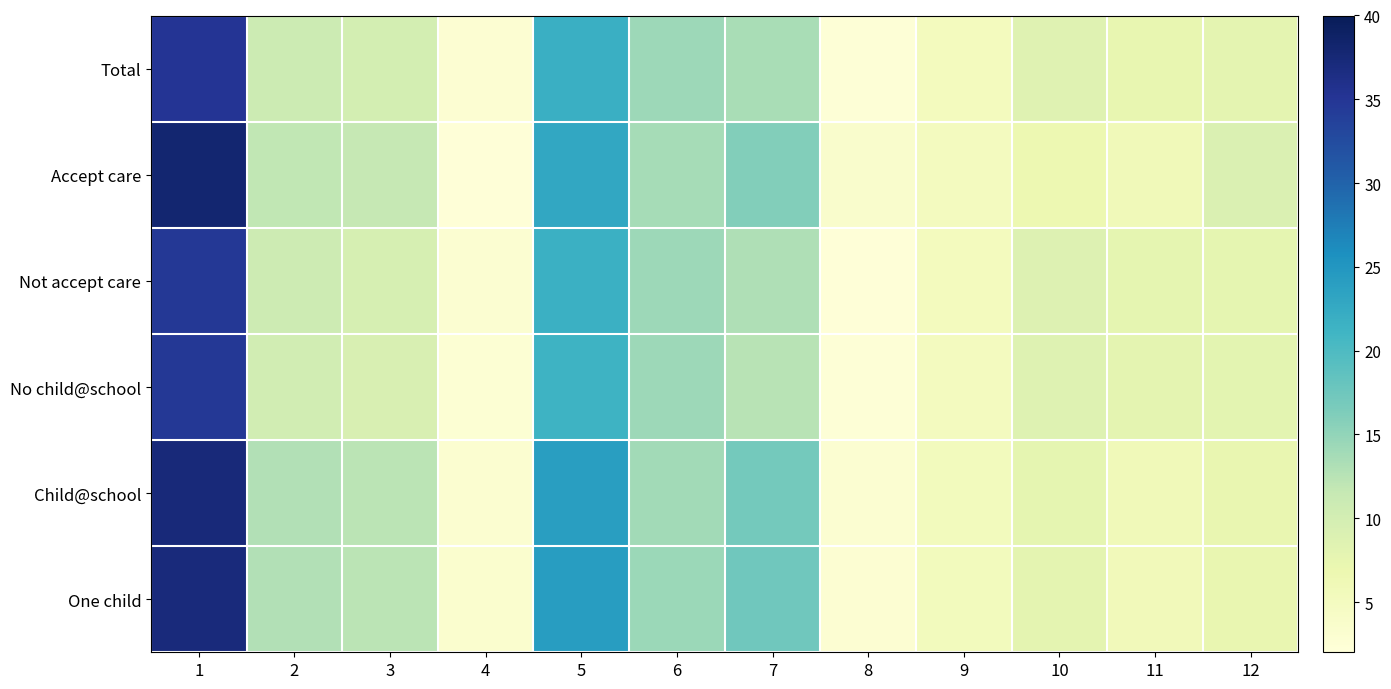

At which category is the sum across all series the highest?

1